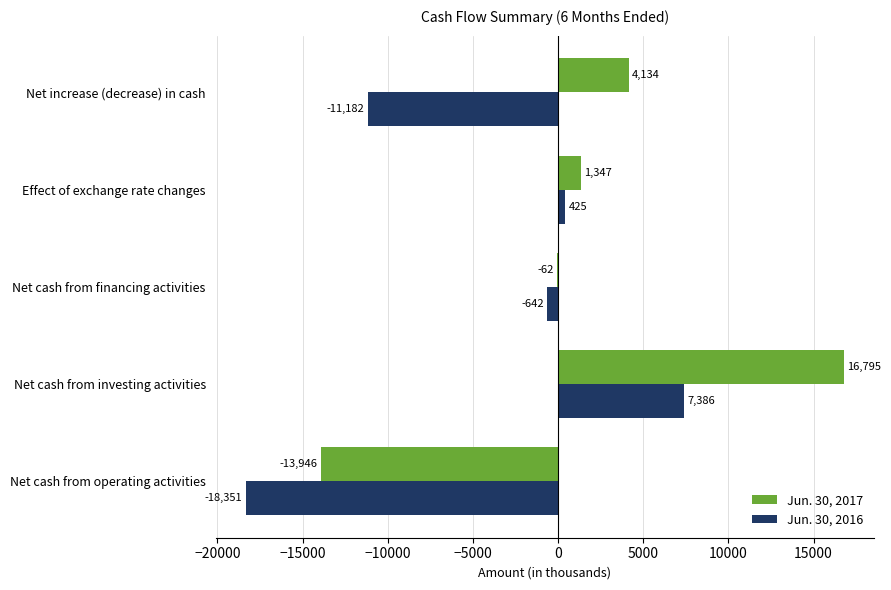

Is it true that Jun. 30, 2016 equals -11182 at Net increase (decrease) in cash?

True